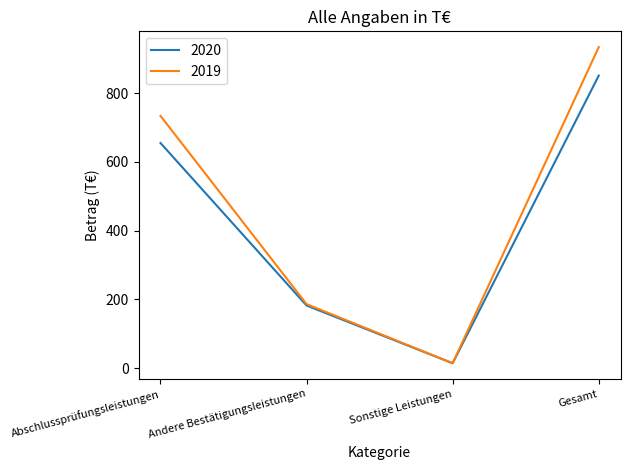

Which series has the largest range (max minus min)?

2019